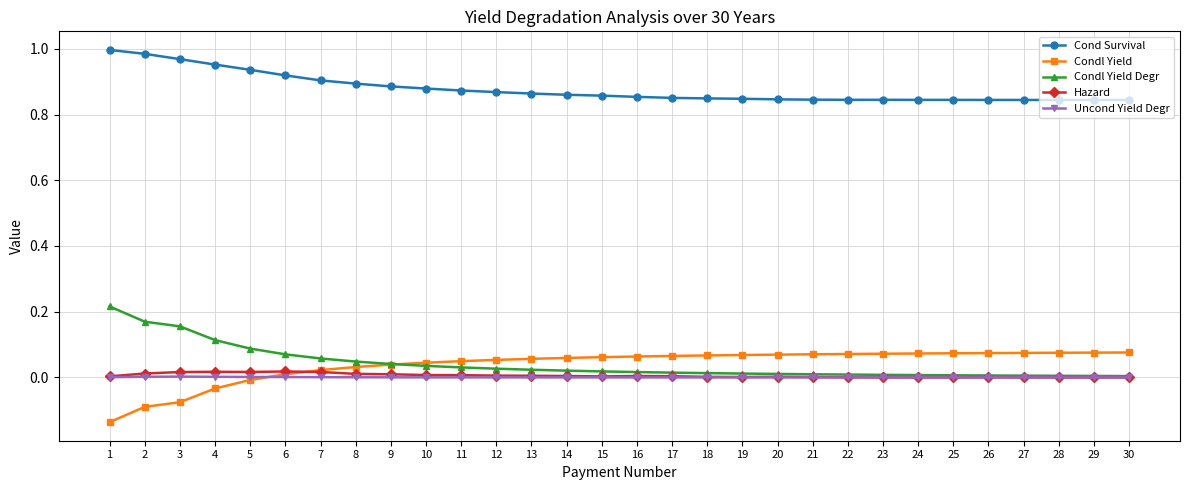

True or false: Condl Yield Degr has a value of 0.0 at 13.

True